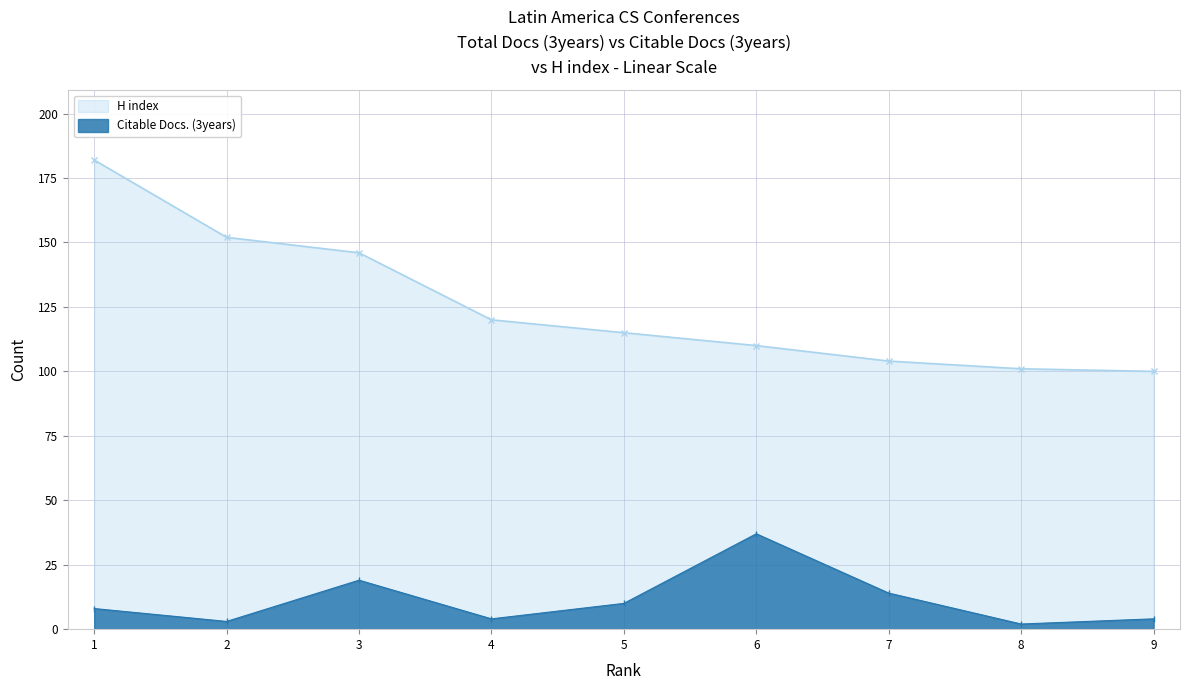

True or false: the data shows 3 at 2.

True